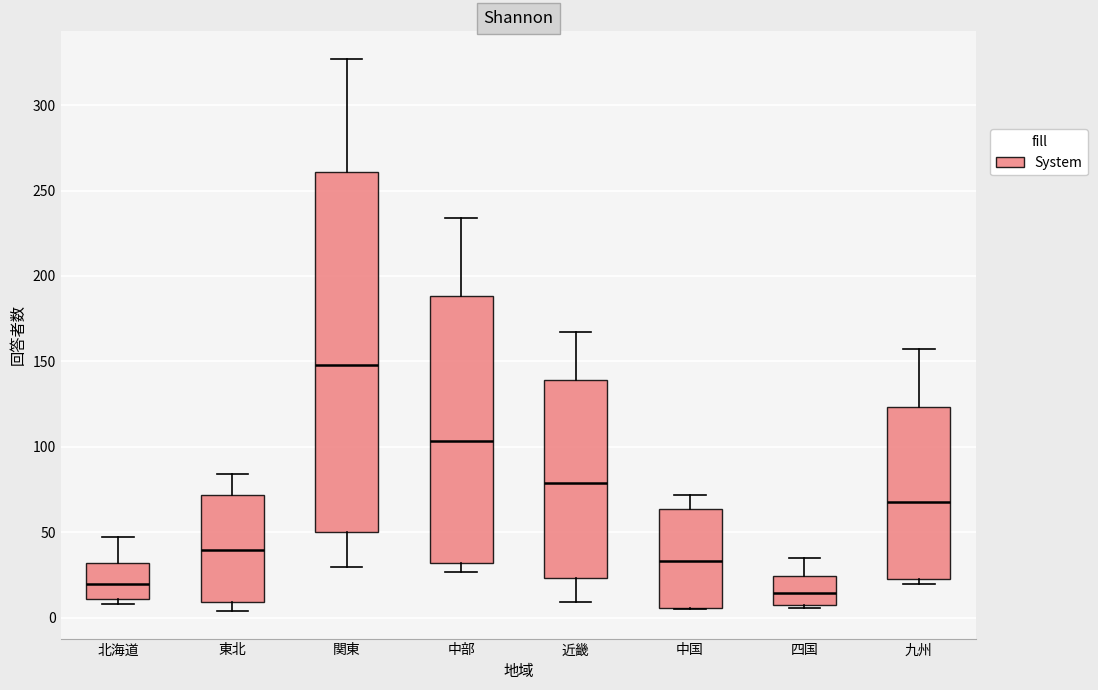

Which box is the tallest, from its lower edge to its upper edge?

関東